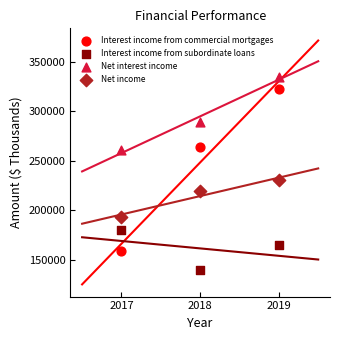

What are all the series names shown in the legend?

Interest income from commercial mortgages, Interest income from subordinate loans, Net interest income, Net income